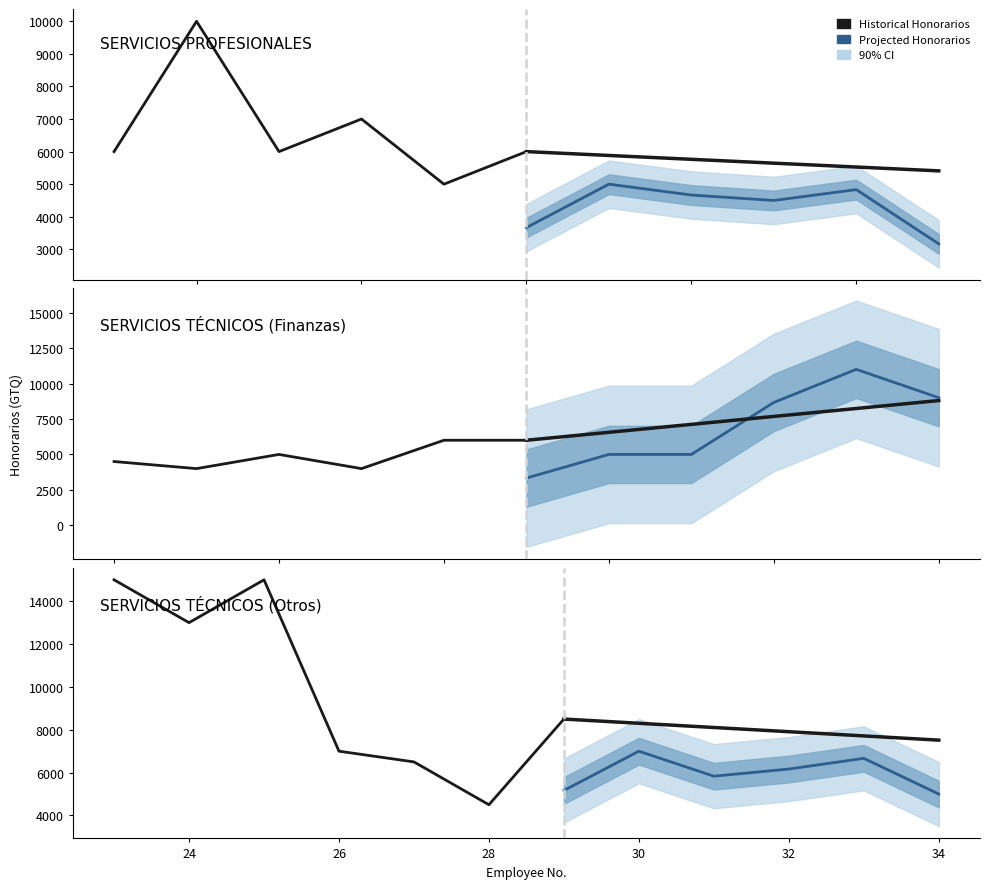

At which category is the sum across all series the highest?

25